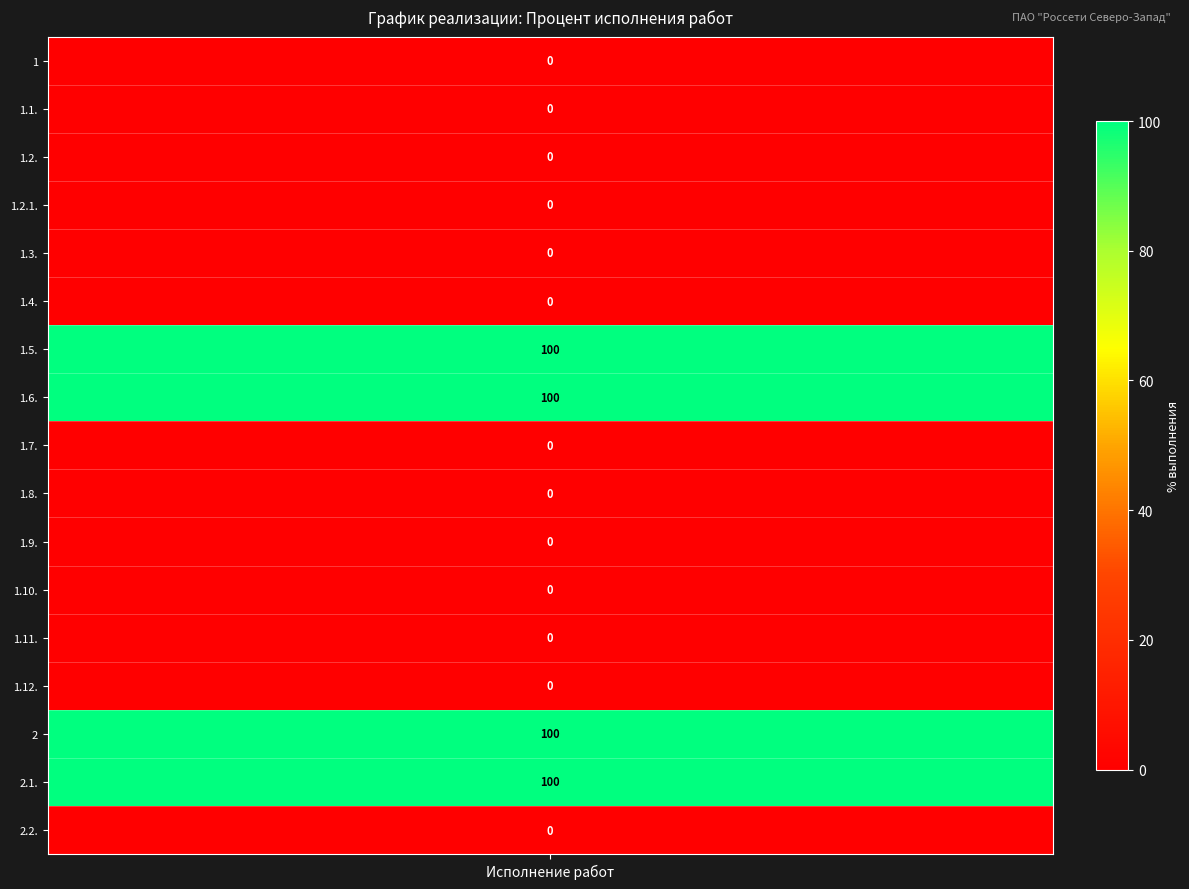

Which label corresponds to the largest value in the chart?

1.5.